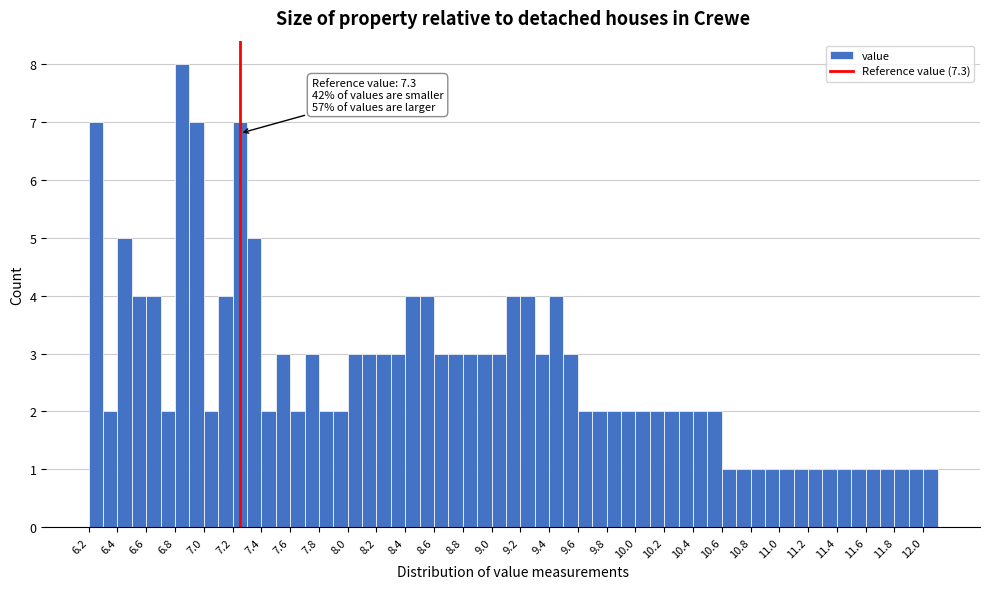

Over which range of the x-axis is the bar tallest?

6.85 to 6.95